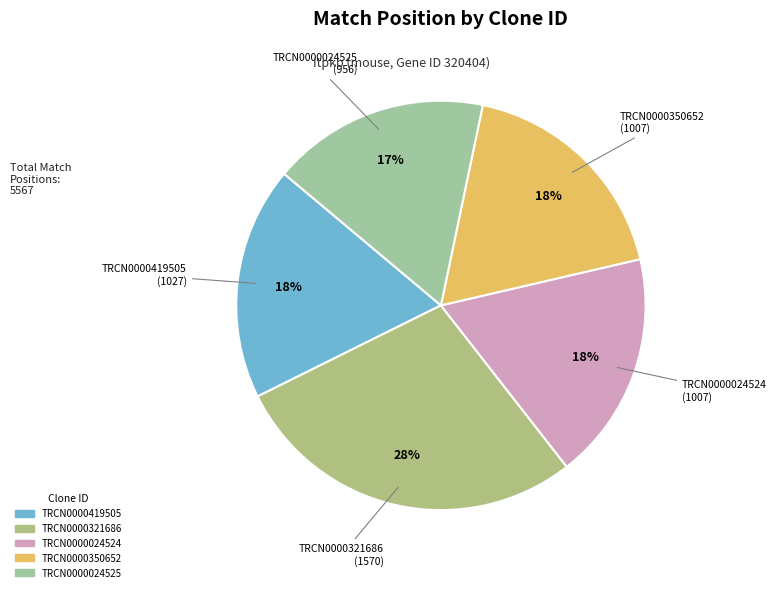

Which category has the biggest portion of the pie?

TRCN0000321686